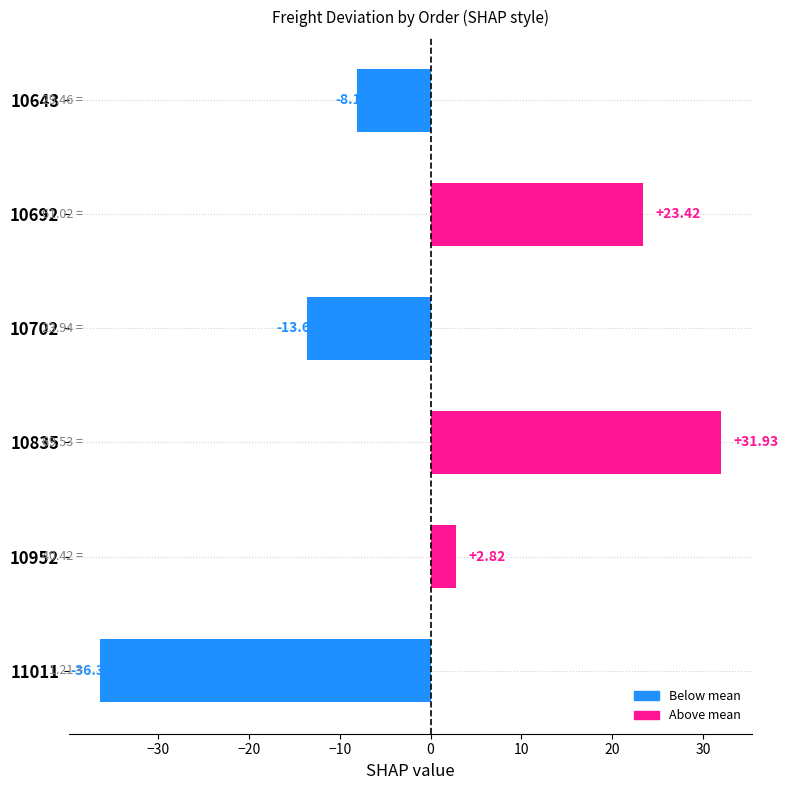

What is the difference between the second highest and minimum values?

59.8